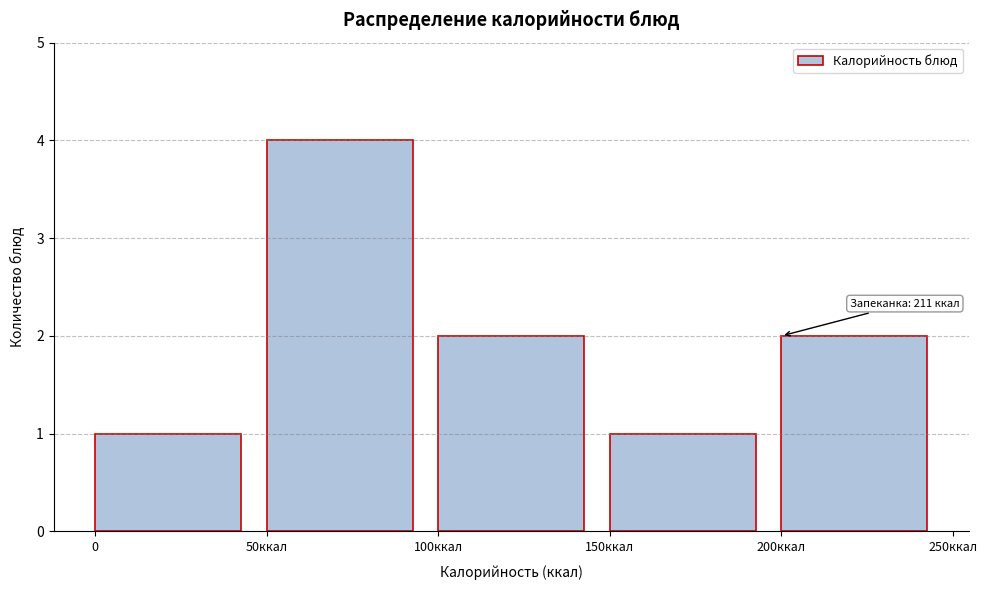

Reading left to right, transcribe all the data shown in this chart.

0=1	50ккал=4	100ккал=2	150ккал=1	200ккал=2